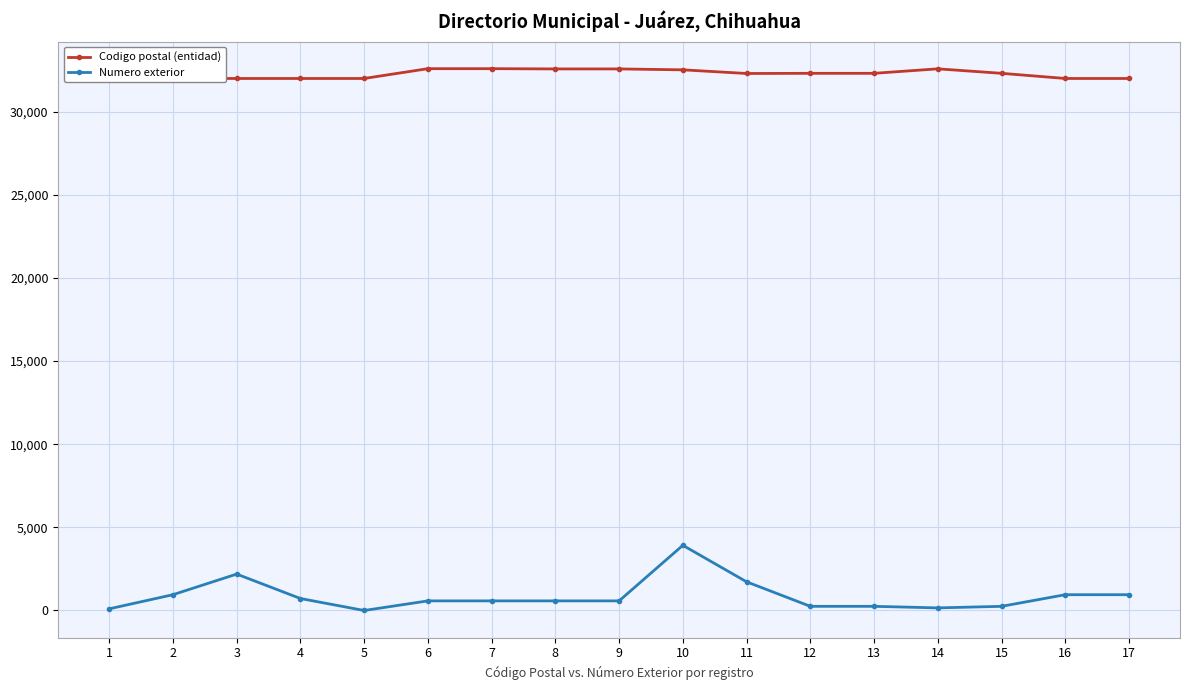

Reading left to right, extract all data points from this chart.

Codigo postal (entidad): 1=32000	2=32000	3=32000	4=32000	5=32000	6=32590	7=32590	8=32574	9=32574	10=32520	11=32300	12=32310	13=32310	14=32580	15=32310	16=32000	17=32000
Numero exterior: 1=100	2=950	3=2190	4=720	5=0	6=578	7=578	8=578	9=578	10=3920	11=1725	12=250	13=250	14=156	15=250	16=950	17=950